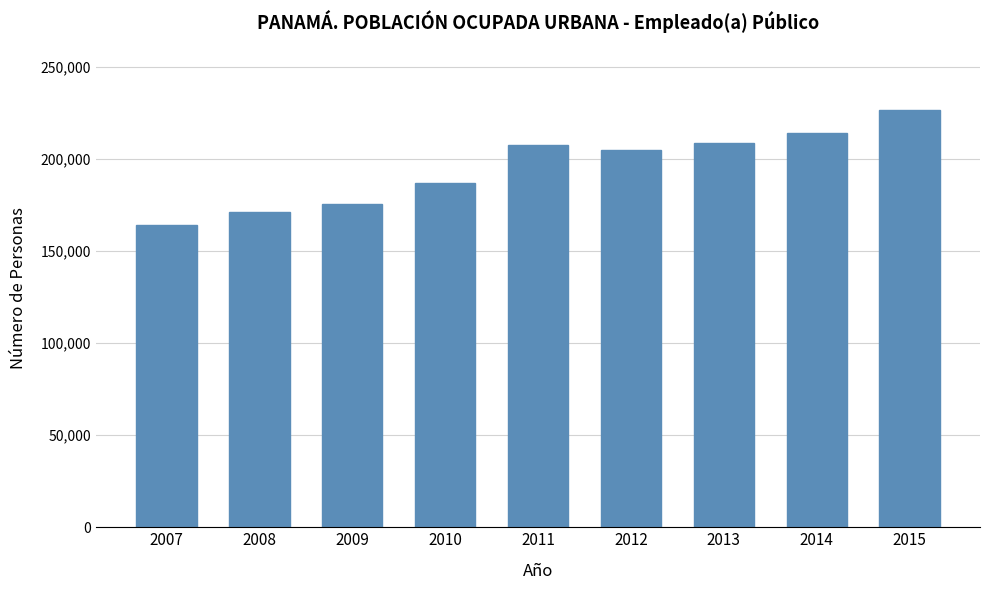

What is the change in value from 2007 to 2012?

+40464